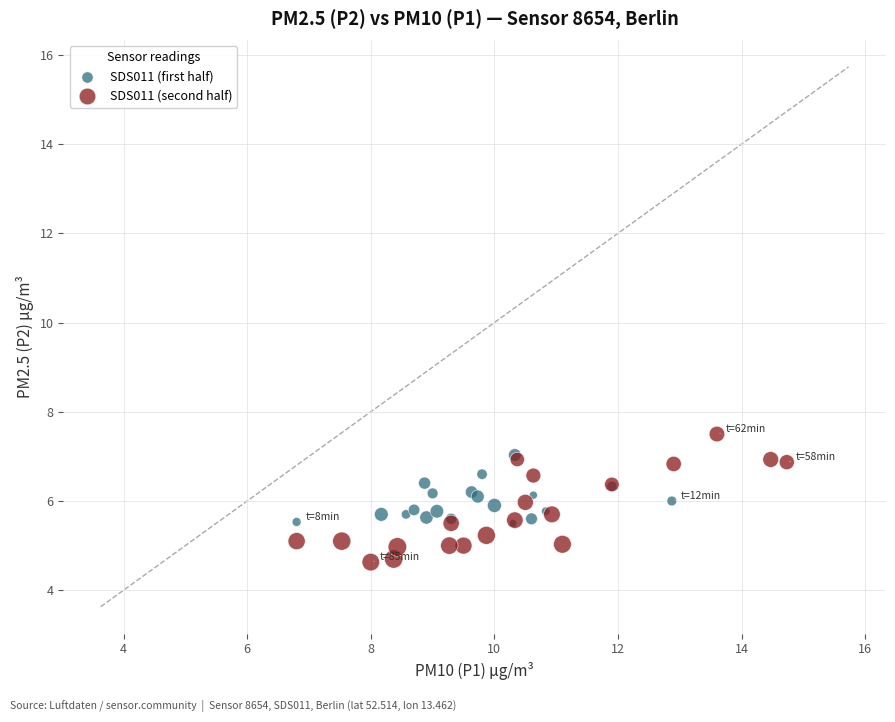

Which series contains the lowest Y value?

SDS011 (second half)